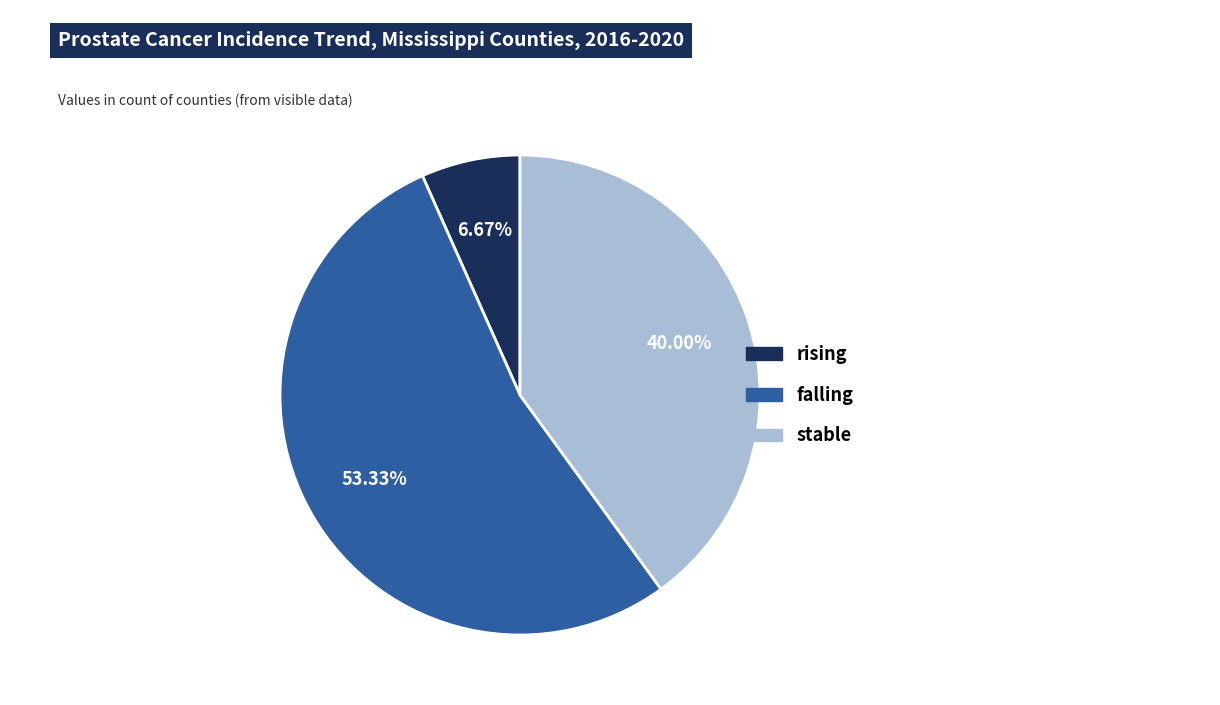

How many slices are in this pie chart?

3